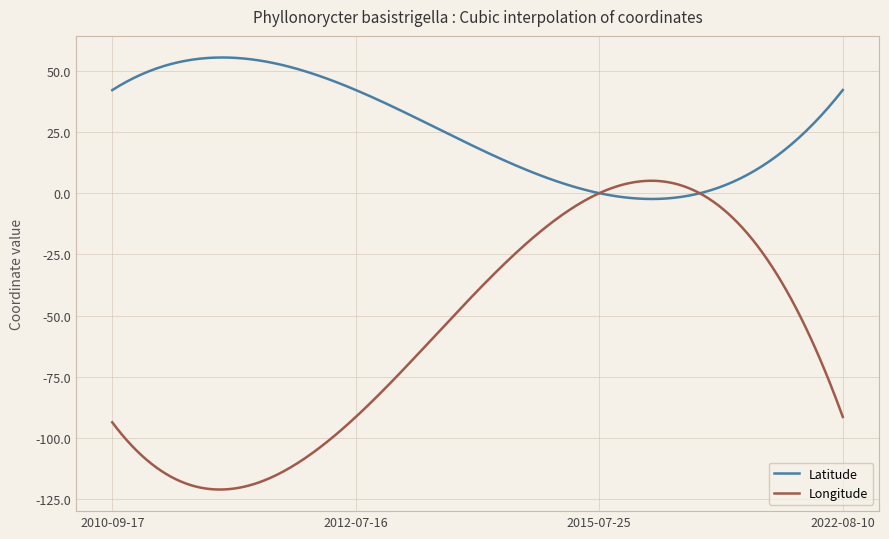

Rank the series by their average value, from highest to lowest.

Latitude, Longitude